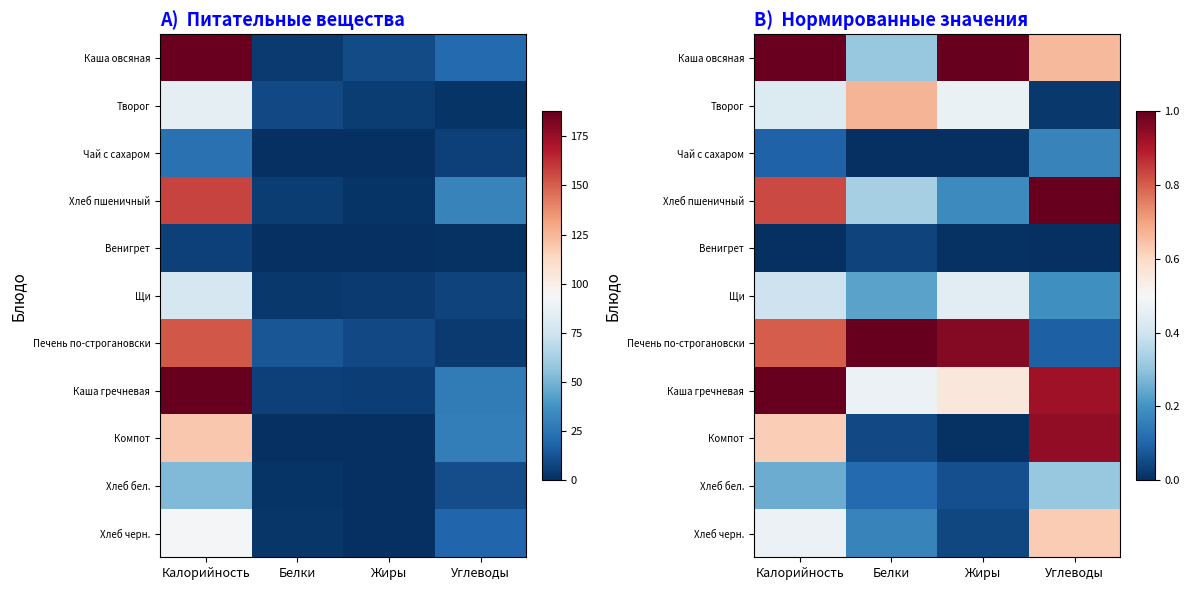

Between Калорийность and Белки, which series saw the biggest shift?

Каша овсяная